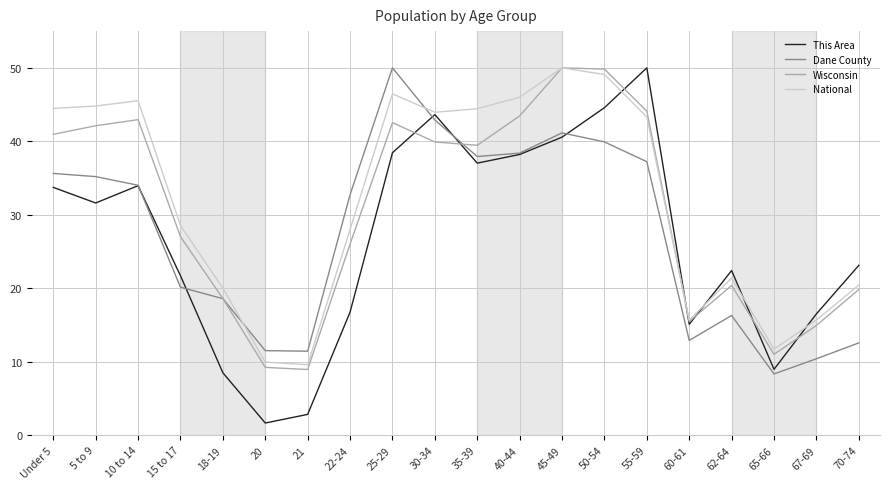

True or false: Dane County has a value of 12.6 at 70-74.

True